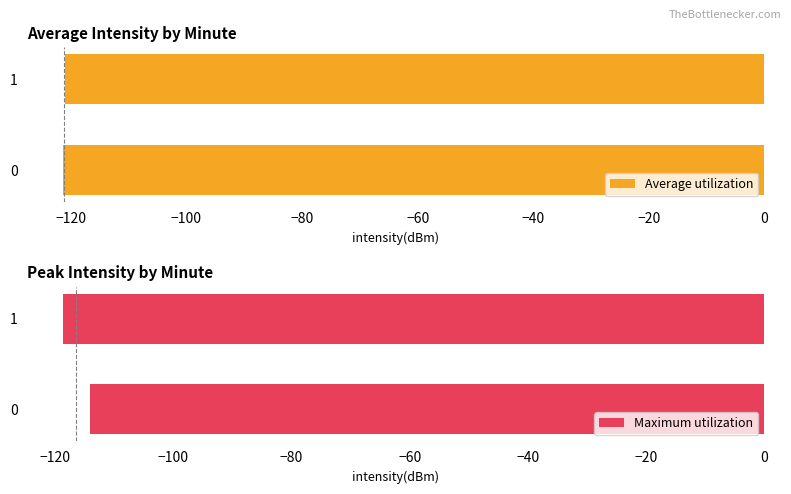

Is it true that Maximum utilization equals -72.6 at −120?

False